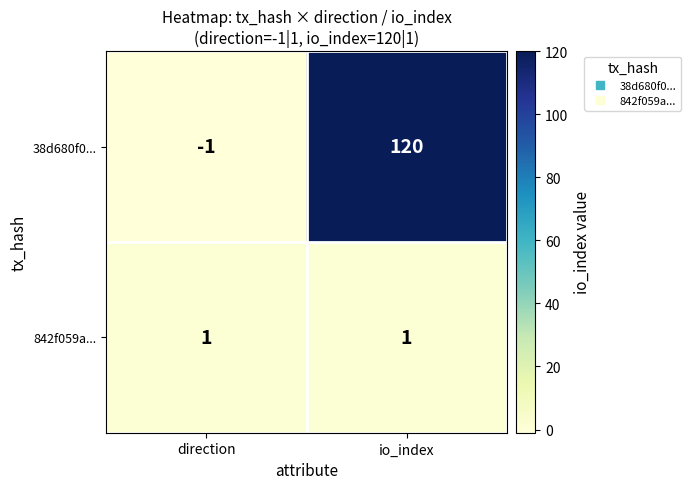

Which series has the largest range (max minus min)?

38d680f0...